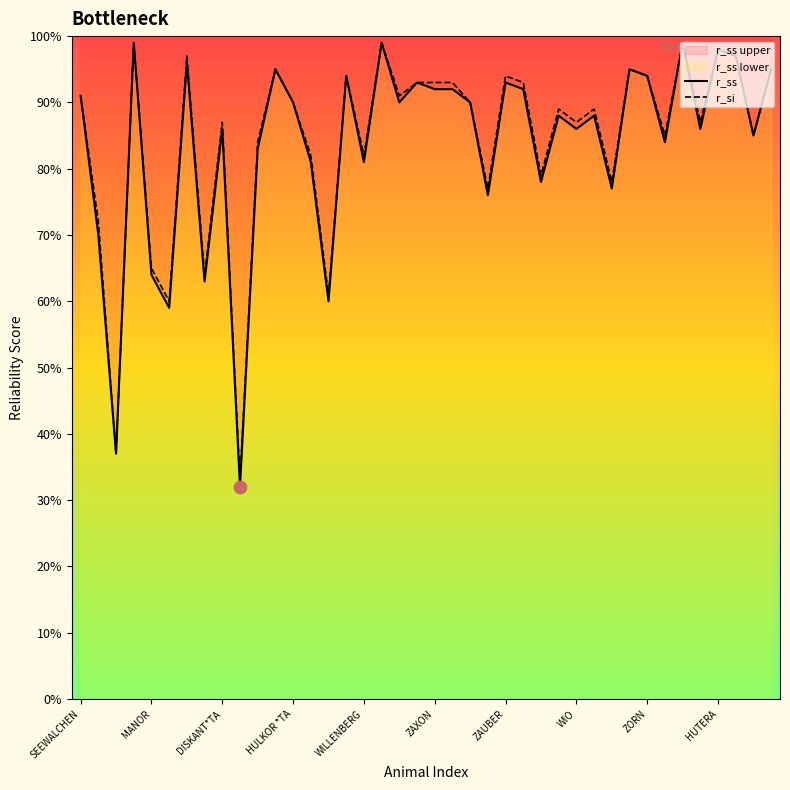

Which series contains the highest Y value?

r_ss